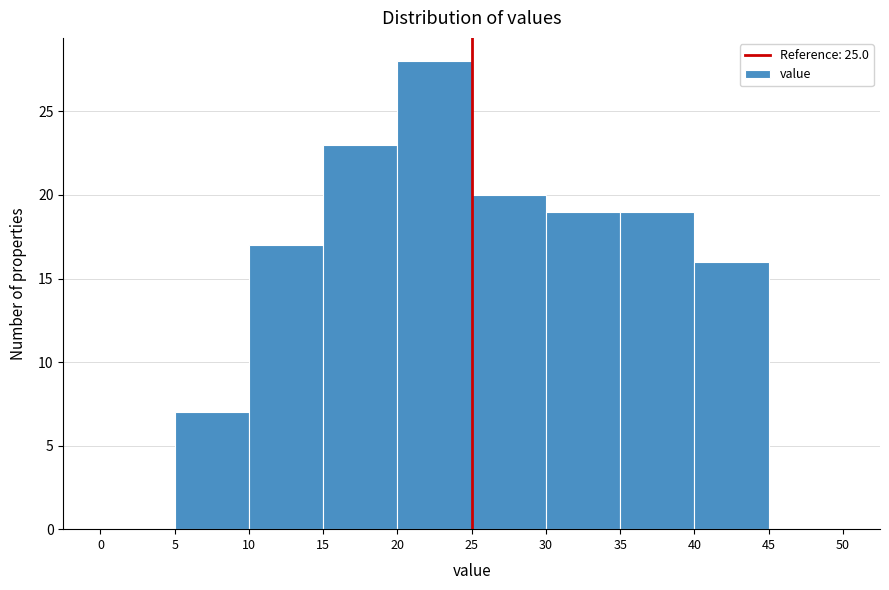

Reading left to right, list every bar in this chart as the range it spans on the x-axis followed by its height. The values are not printed on the chart, so give them approximately, as read against the axis.

0 to 5: 0
5 to 10: 7
10 to 15: 17
15 to 20: 23
20 to 25: 28
25 to 30: 20
30 to 35: 19
35 to 40: 19
40 to 45: 16
45 to 50: 0